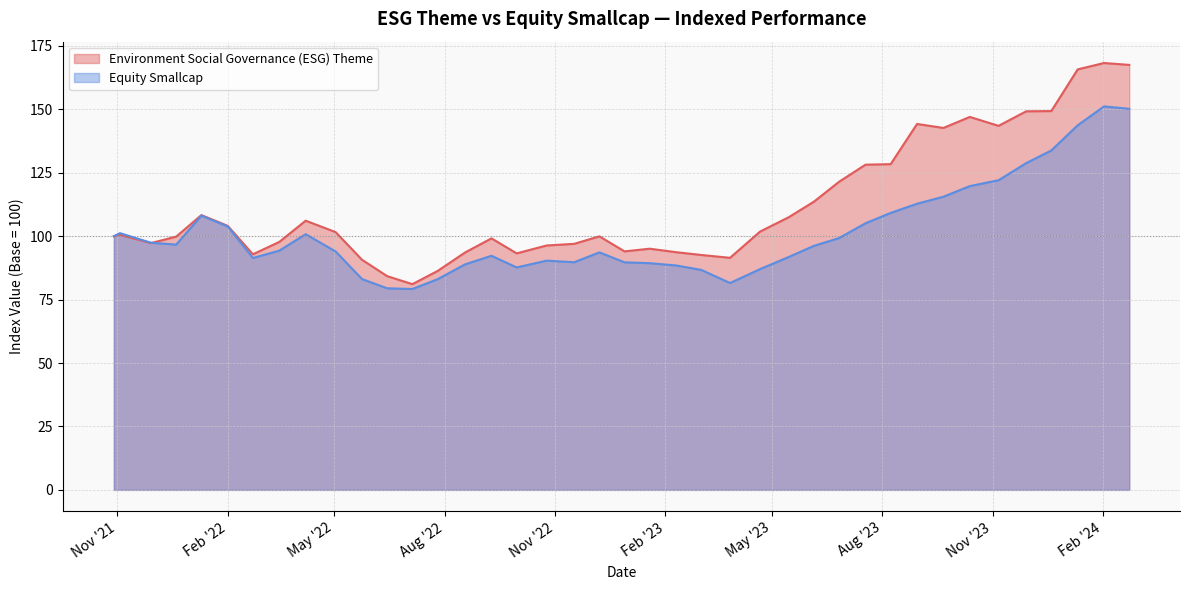

True or false: Environment Social Governance (ESG) Theme and Equity Smallcap intersect in this chart.

True